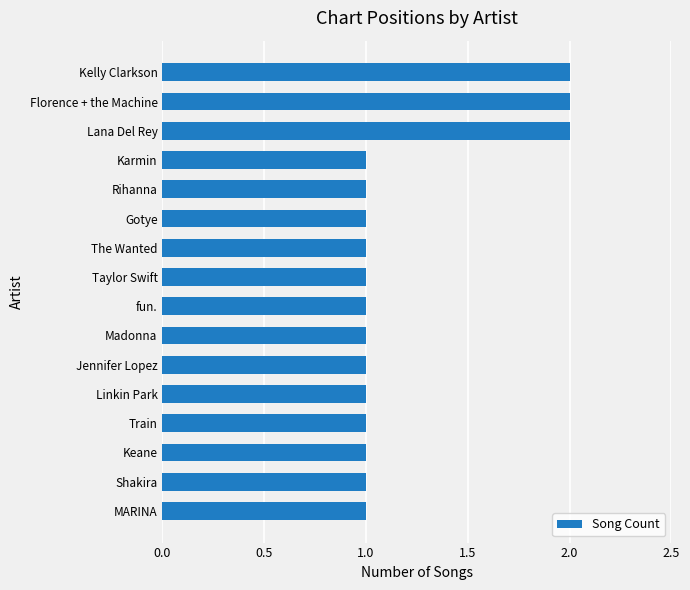

Approximately how many times larger is the value at Jennifer Lopez compared to Kelly Clarkson?

0.5